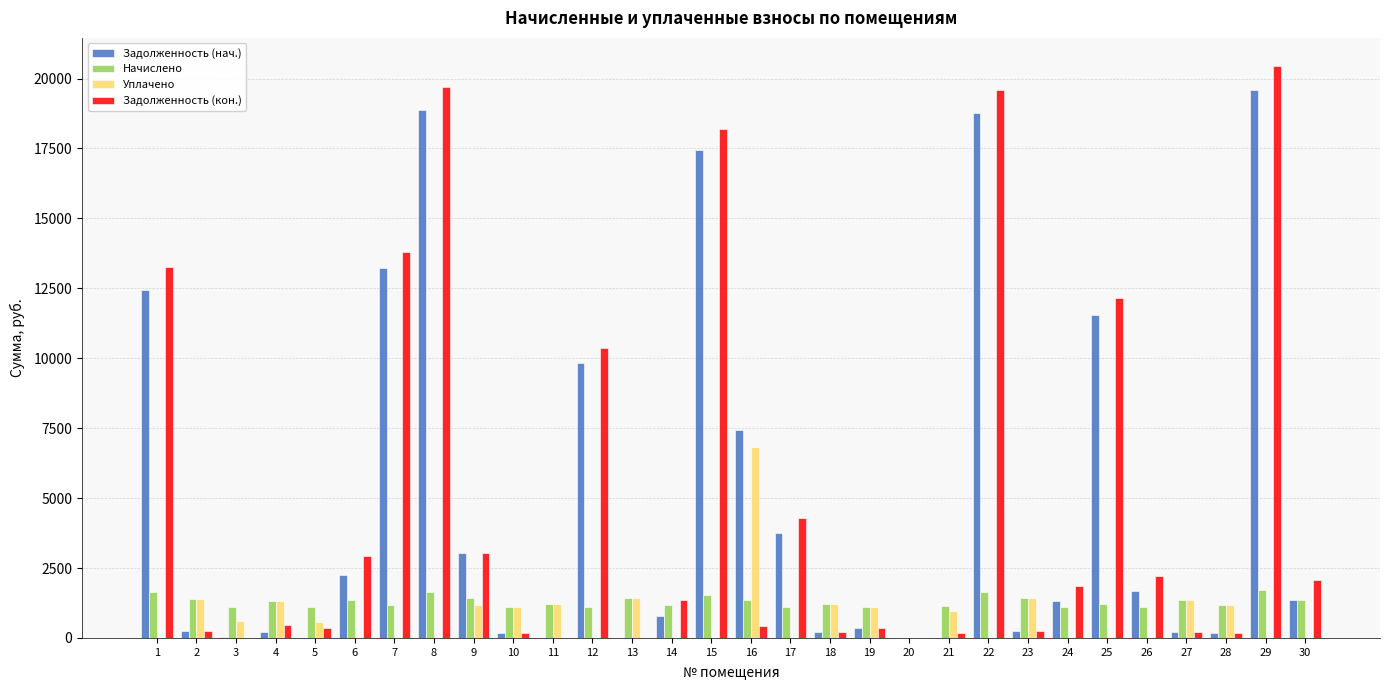

Is the value of Задолженность (нач.) at 11 greater than the value of Начислено at 16?

No